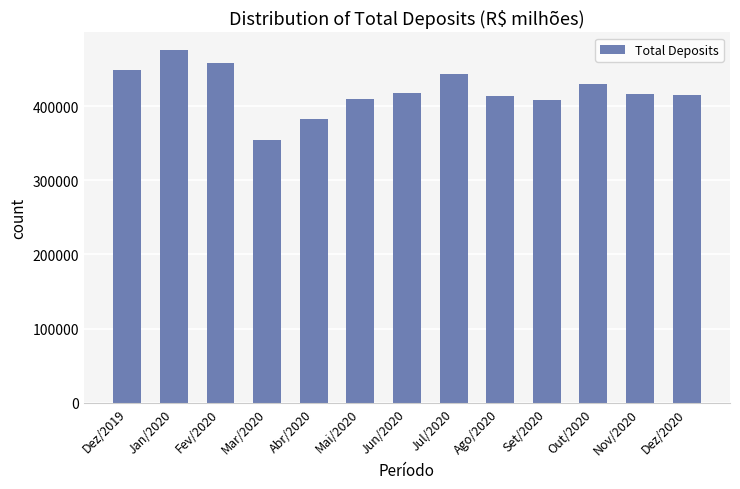

What is the approximate value at Mai/2020?

408883.9